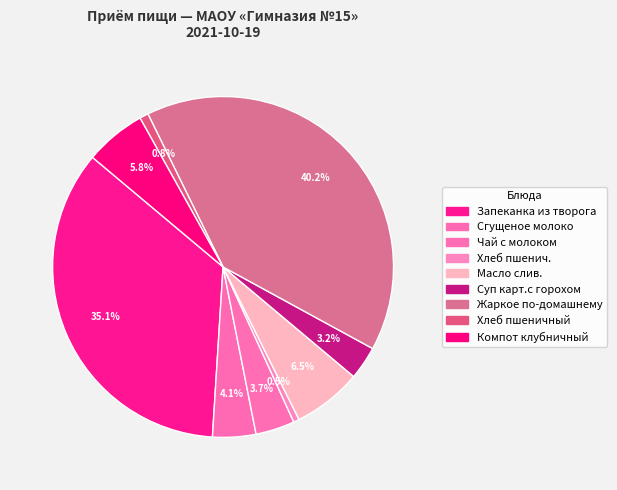

What percentage is NOT represented by Запеканка из творога?

64.9%